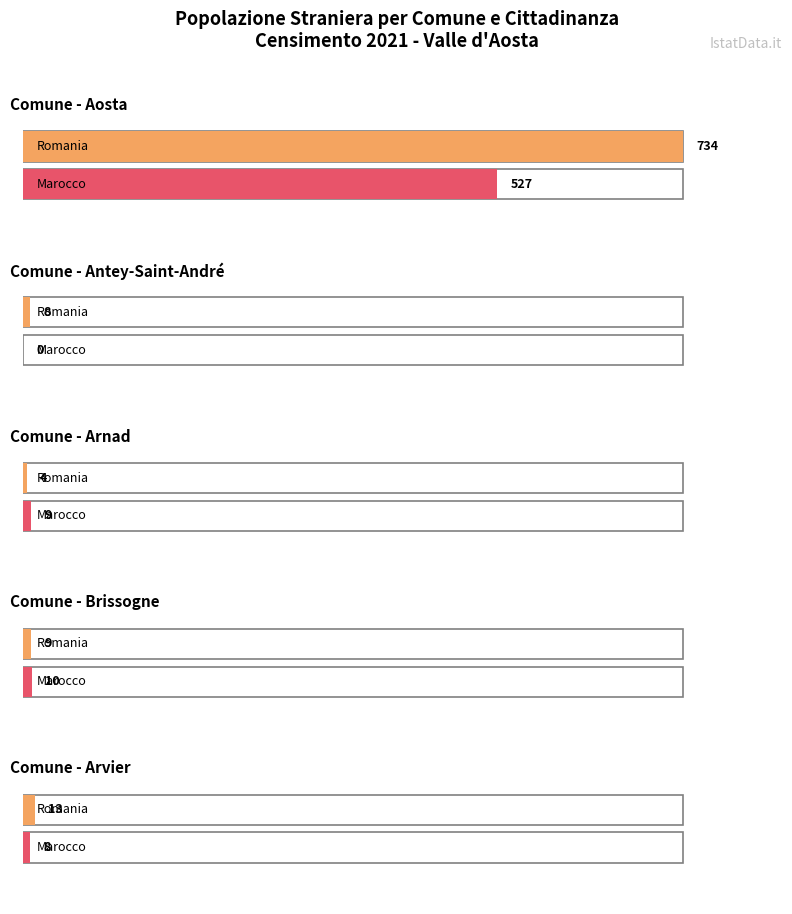

How many groups of bars are there?

10